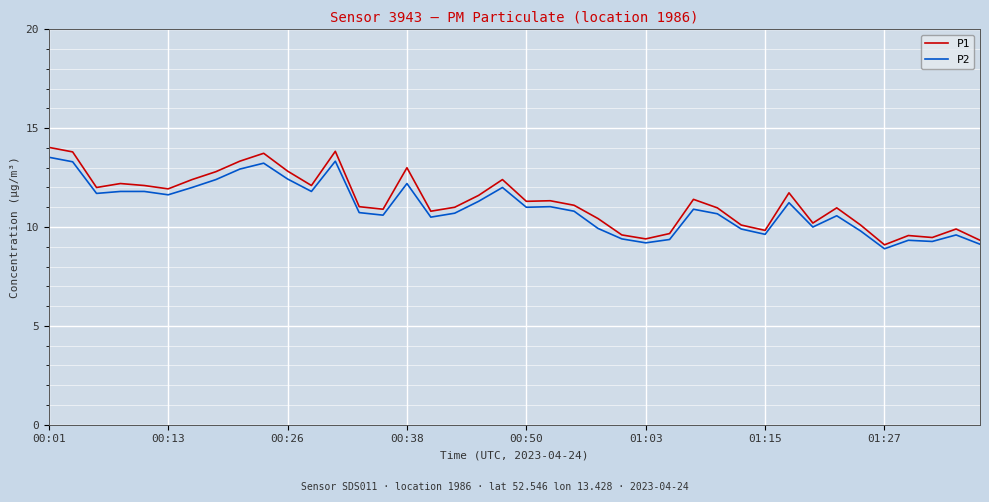

Which series has the widest spread of values?

P1